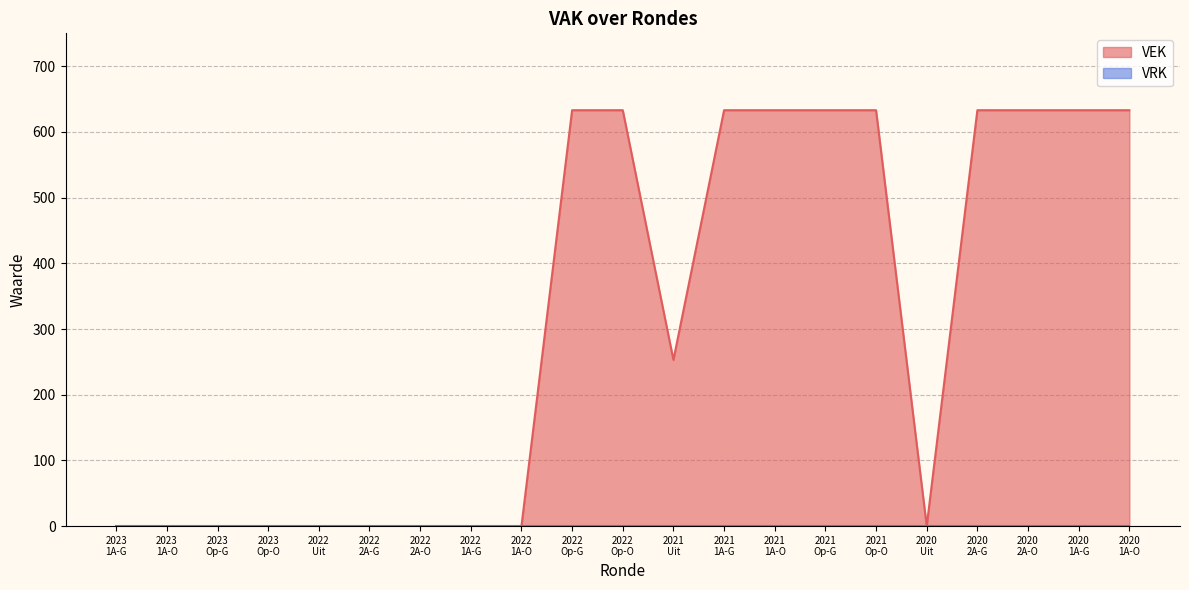

True or false: there are more than 1 points higher than both neighbors.

False